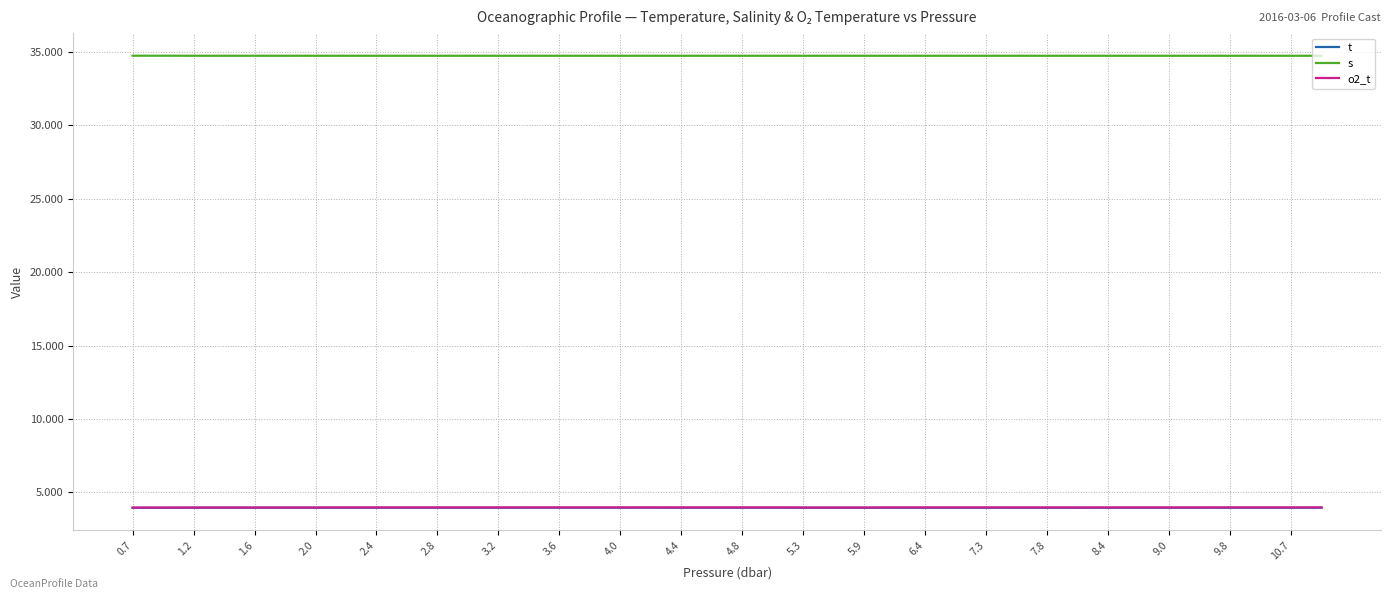

Does the chart display data point markers on the line(s)?

No